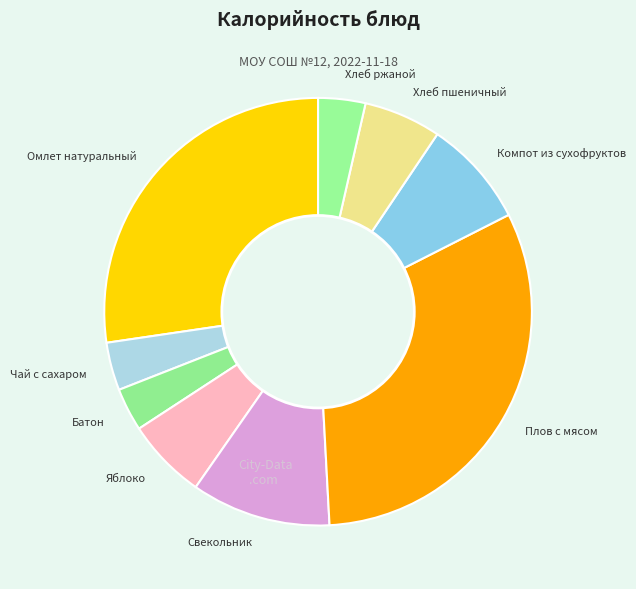

What is the largest slice in the pie chart?

Плов с мясом